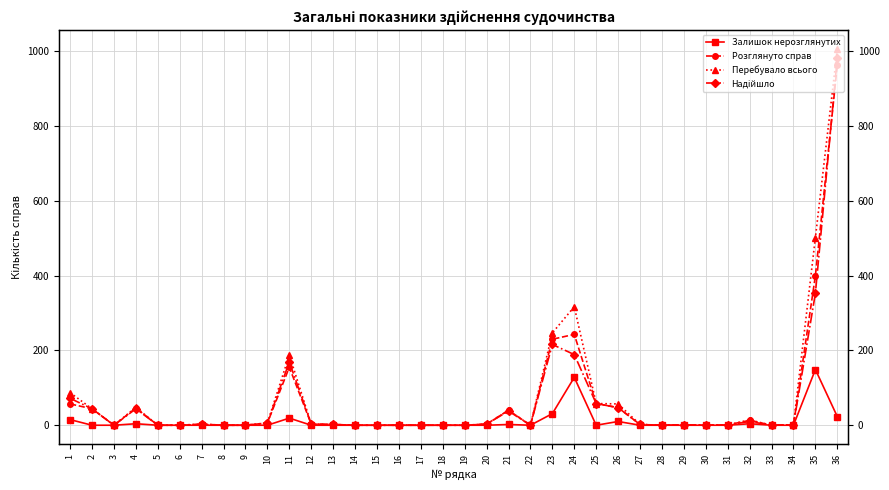

What is the difference between the Надійшло values at 20 and 8?

3